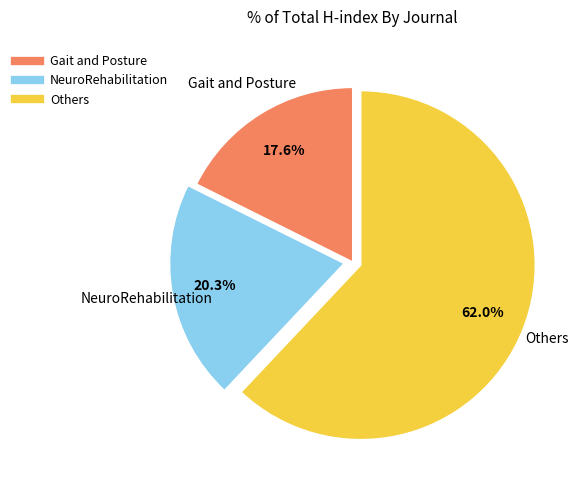

Is there any slice that represents more than half of the pie?

Yes